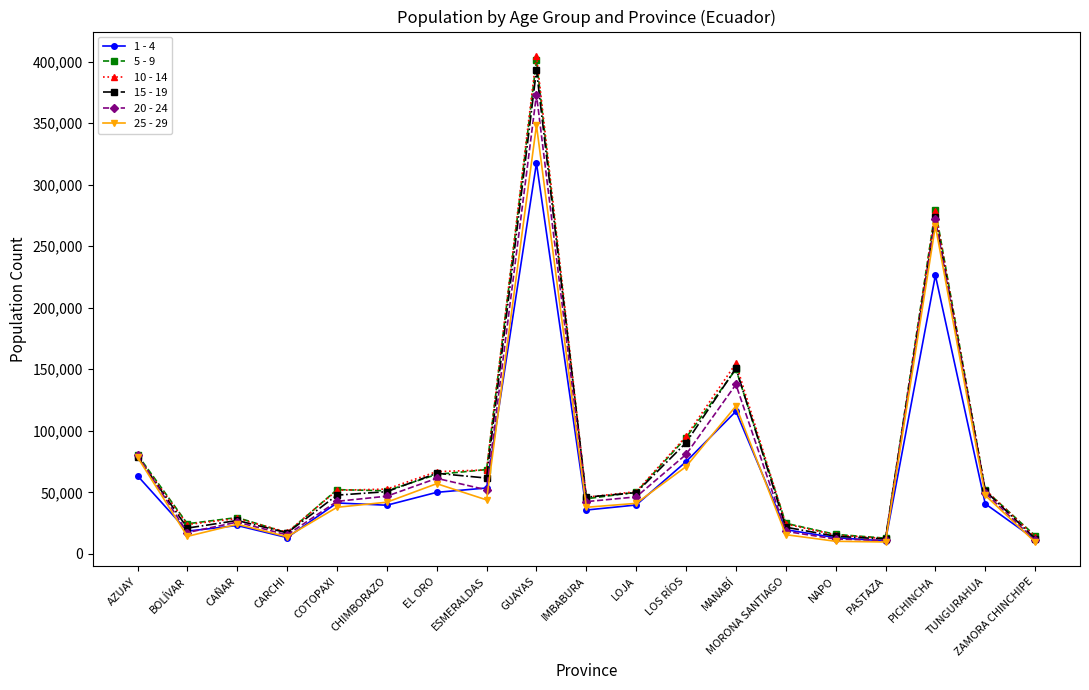

True or false: 5 - 9 has a value of 81531 at TUNGURAHUA.

False